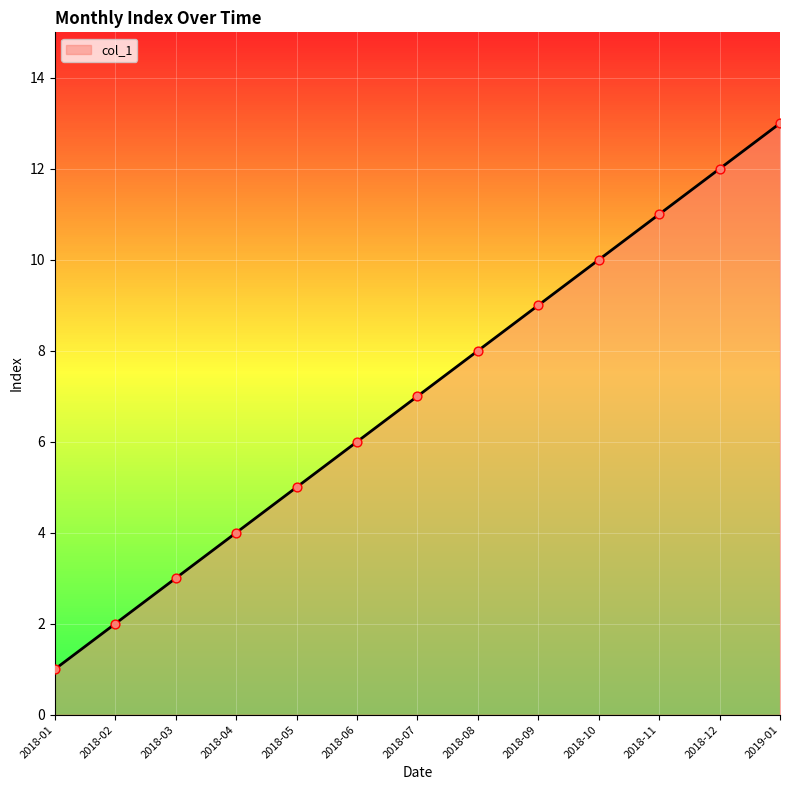

What is the change in value from 2018-02 to 2018-07?

+5